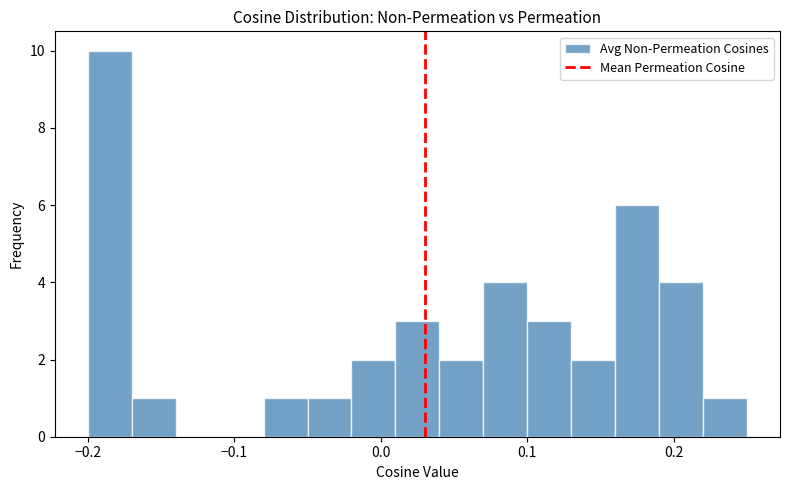

Read against the x-axis, roughly where is the centre of the tallest bar?

-0.18